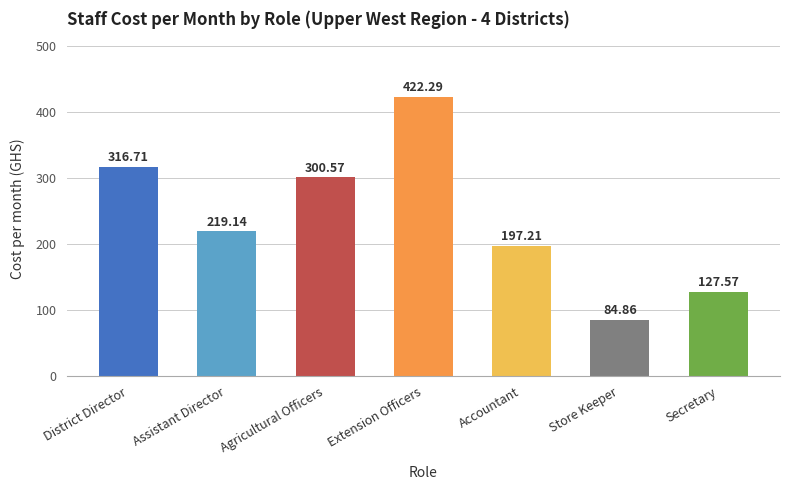

Reading right to left, transcribe all the data shown in this chart.

Secretary=127.6	Store Keeper=84.9	Accountant=197.2	Extension Officers=422.3	Agricultural Officers=300.6	Assistant Director=219.1	District Director=316.7